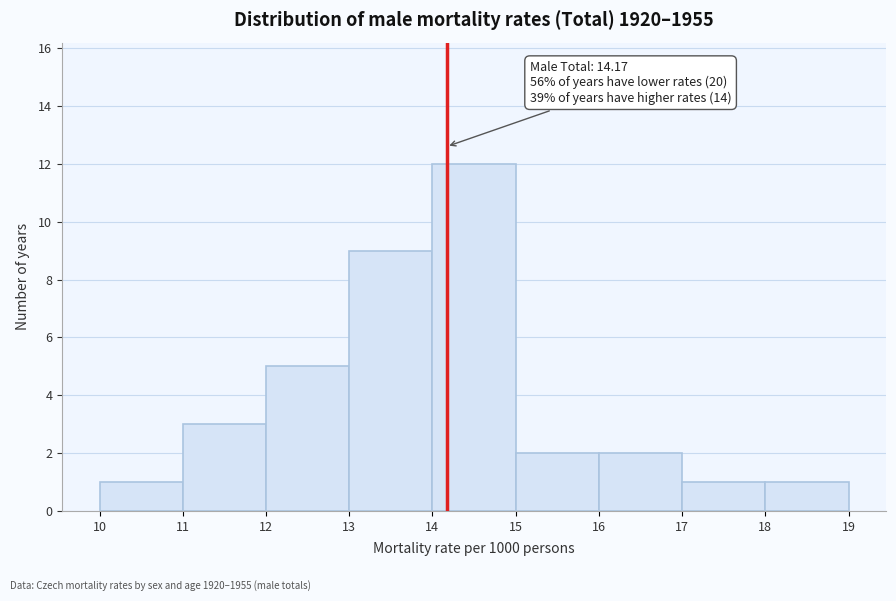

Which range on the x-axis has the tallest bar?

14 to 15